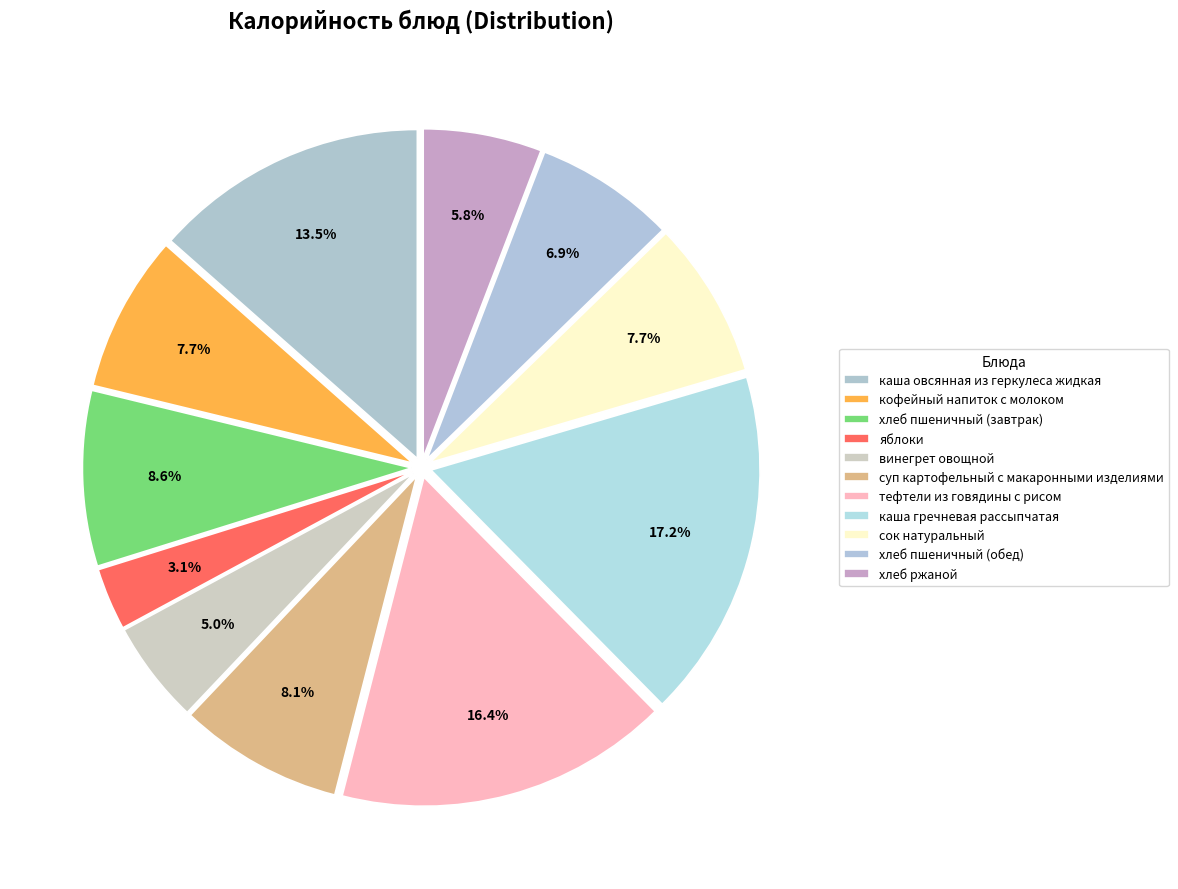

To the nearest percent, what portion does кофейный напиток с молоком represent?

8%